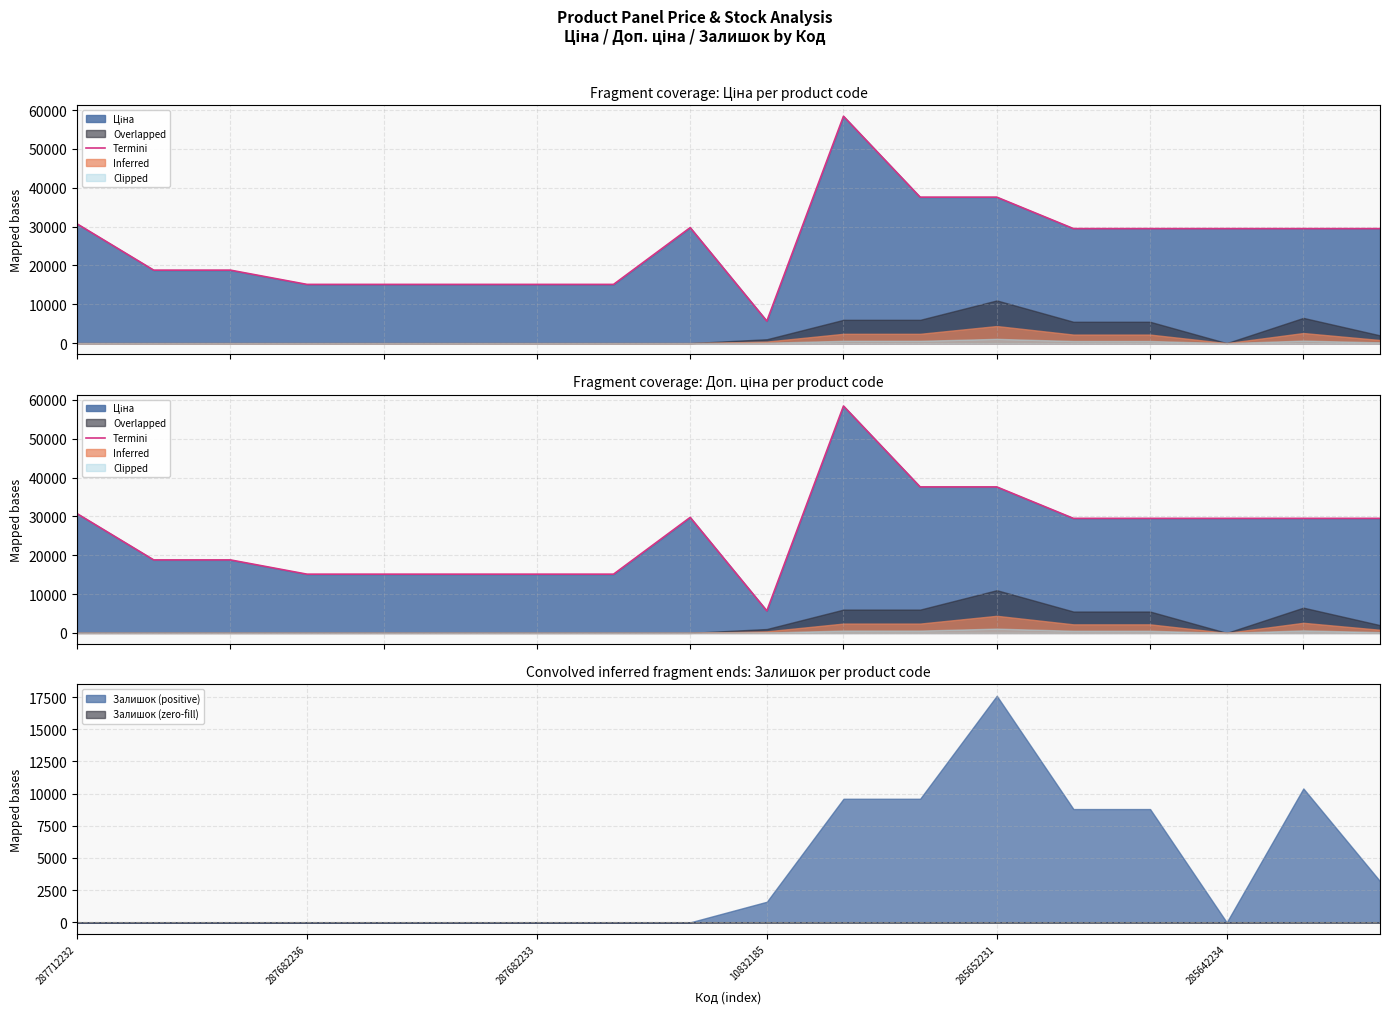

What is the highest value of the Залишок (positive) series?

17600